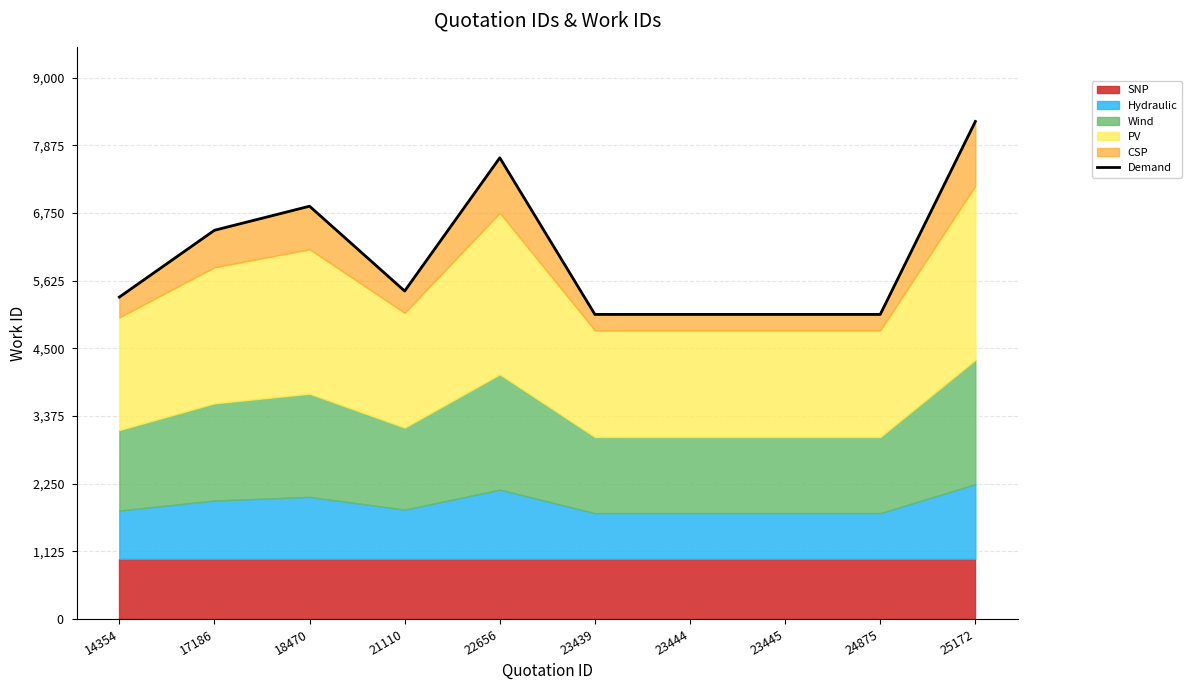

What is the greatest value displayed?

8271